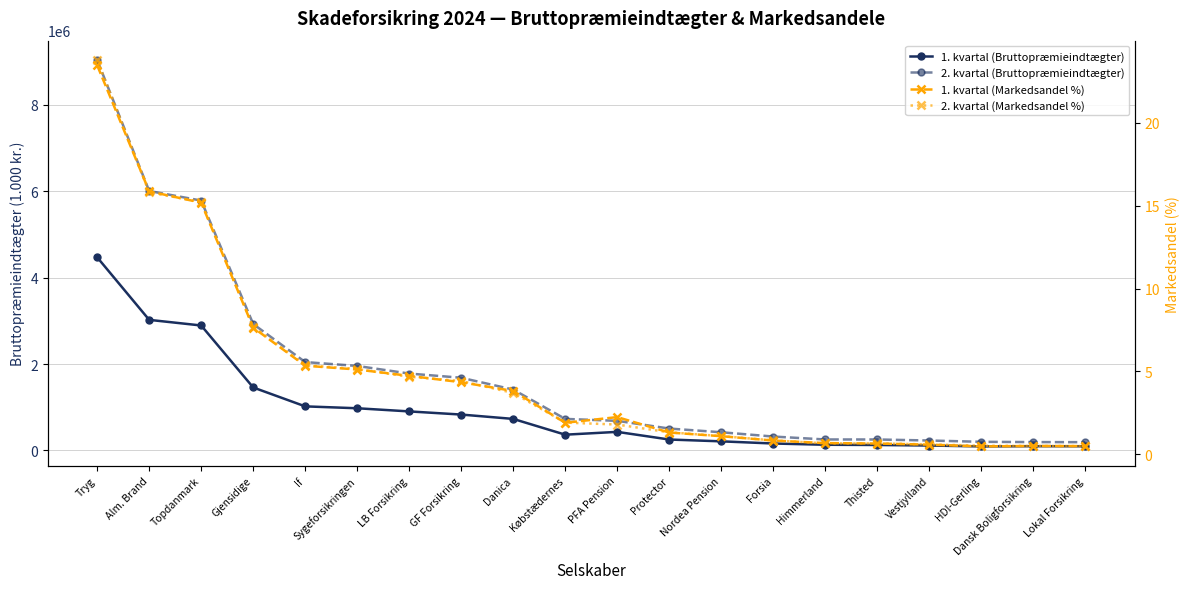

How many lines are shown in the chart?

4